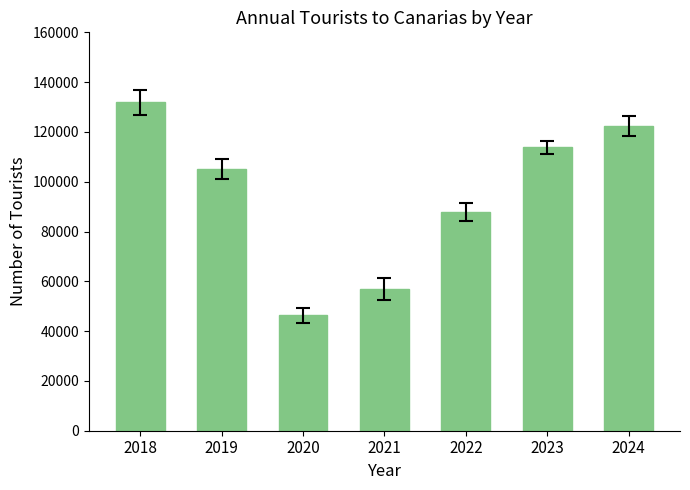

How many categories are shown in the chart?

7